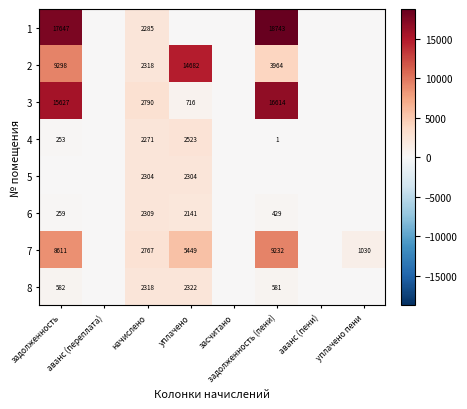

Which series has the largest total across all categories?

1